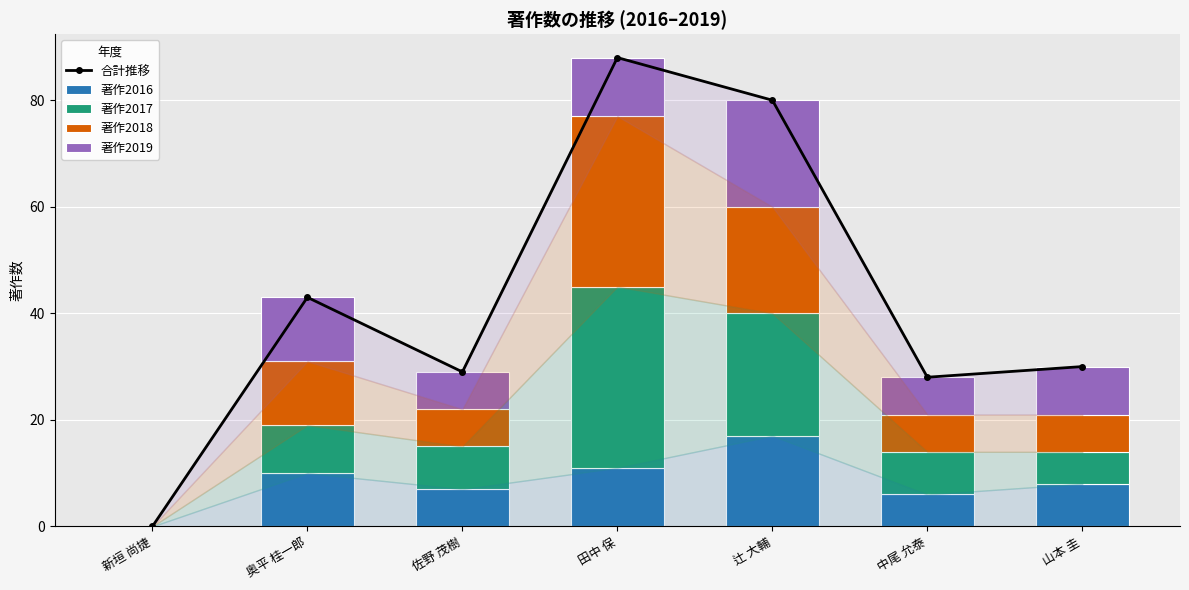

What is the greatest value displayed?

88